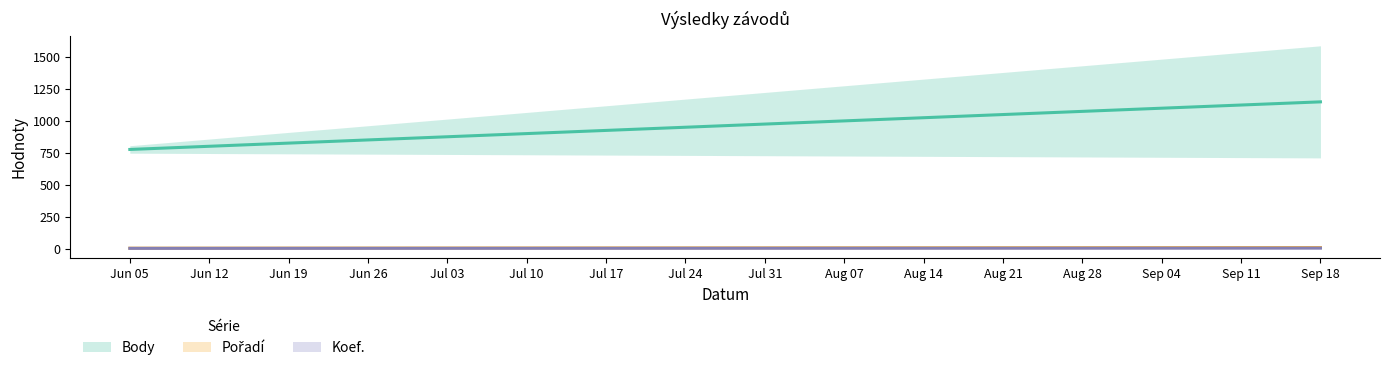

True or false: Body has a value of 1481 at 2021-09-04.

False